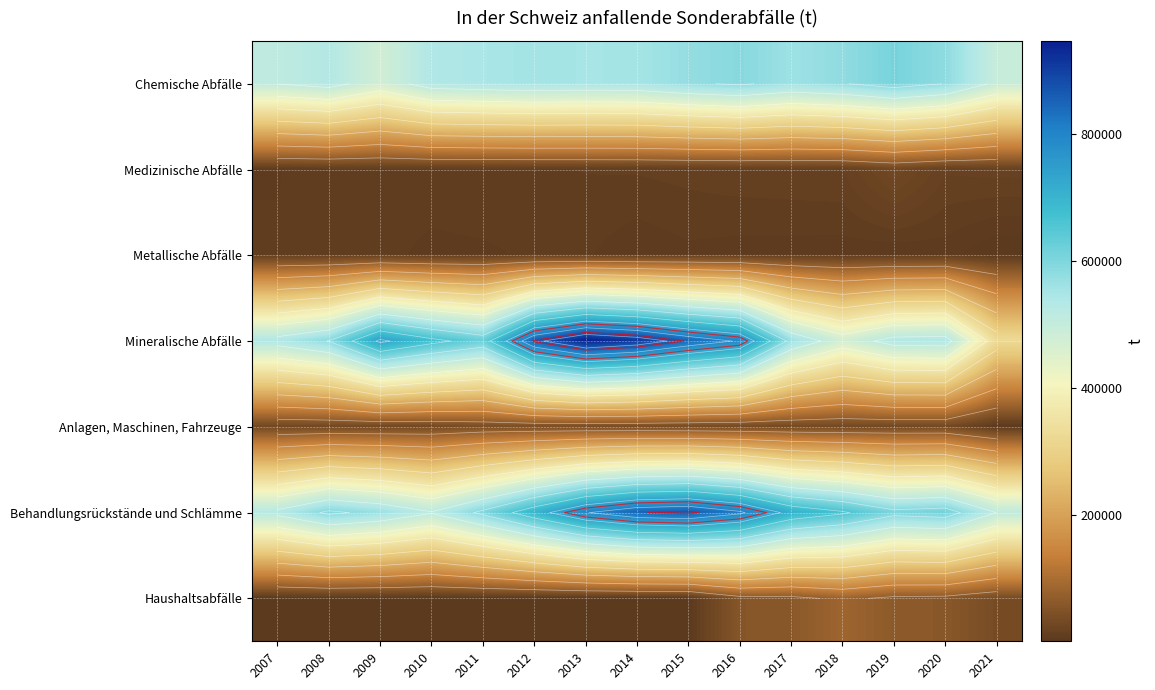

Which category has the lowest value across all series?

2021